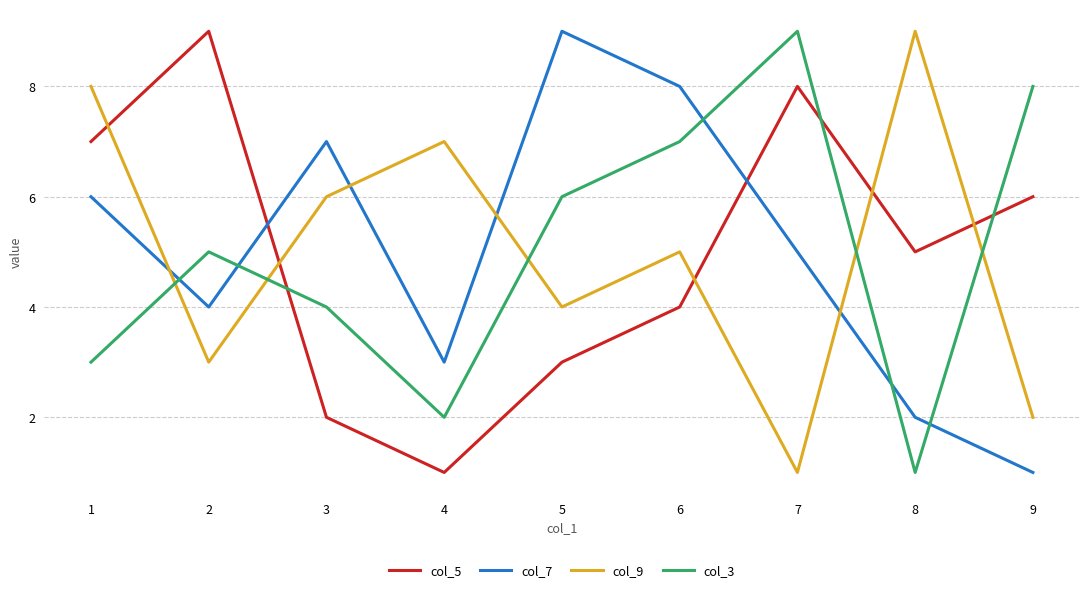

Between 1 and 6, which series saw the biggest shift?

col_3